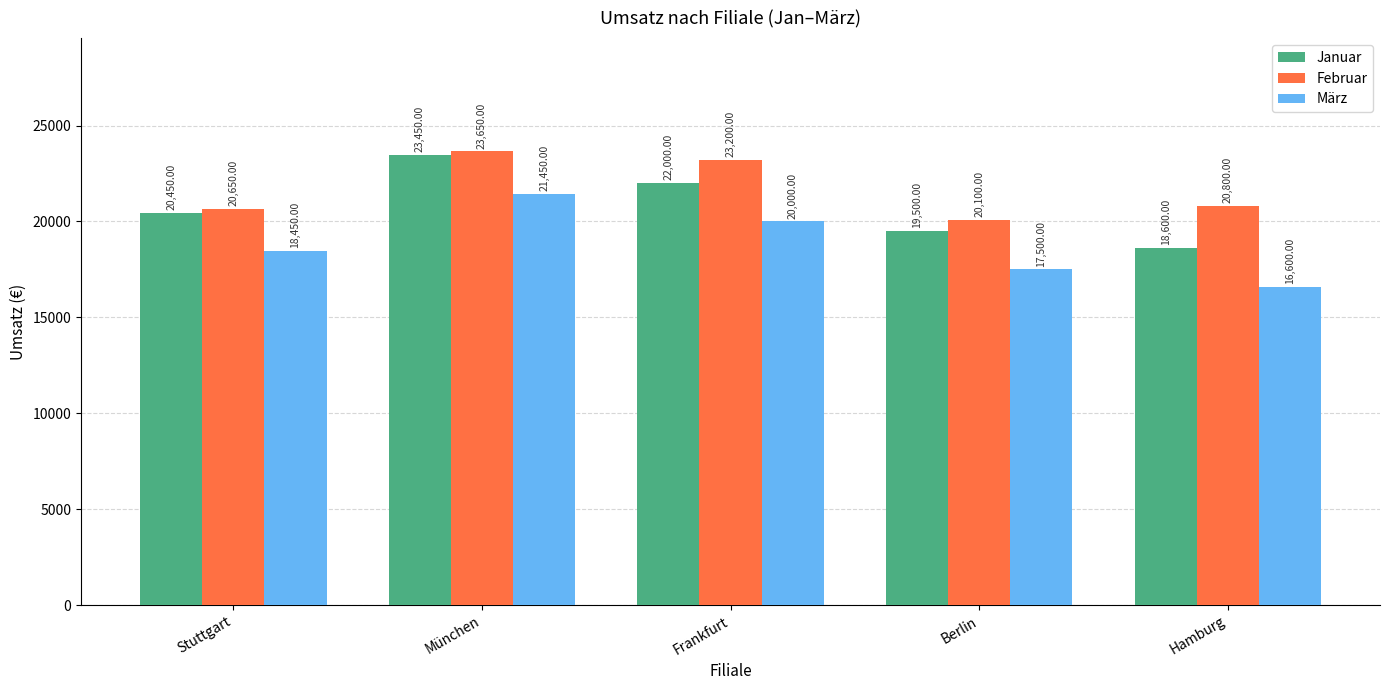

What are all the series names shown in the legend?

Januar, Februar, März